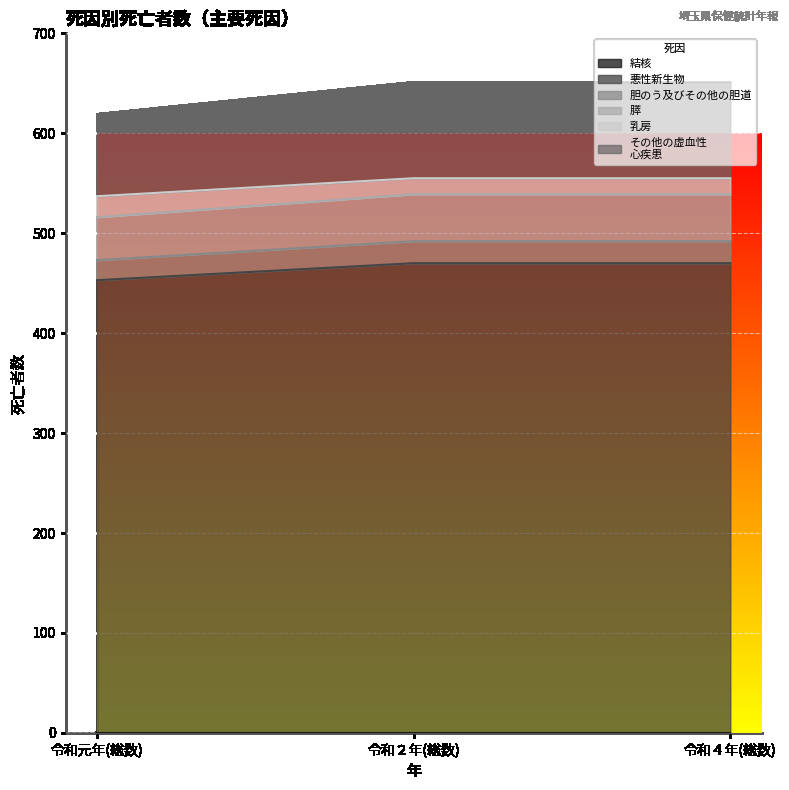

What is the total value across all series at 令和元年(総数)?

619